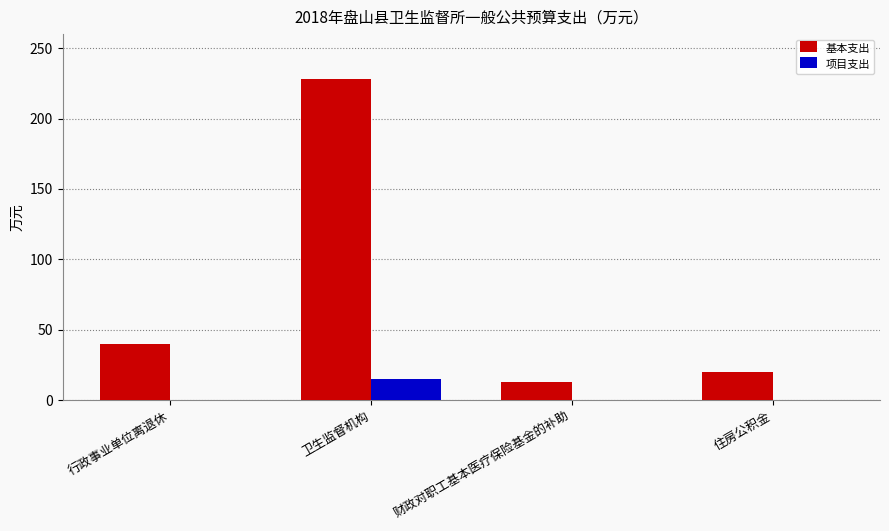

Where is 基本支出 nearest to the value 120?

行政事业单位离退休